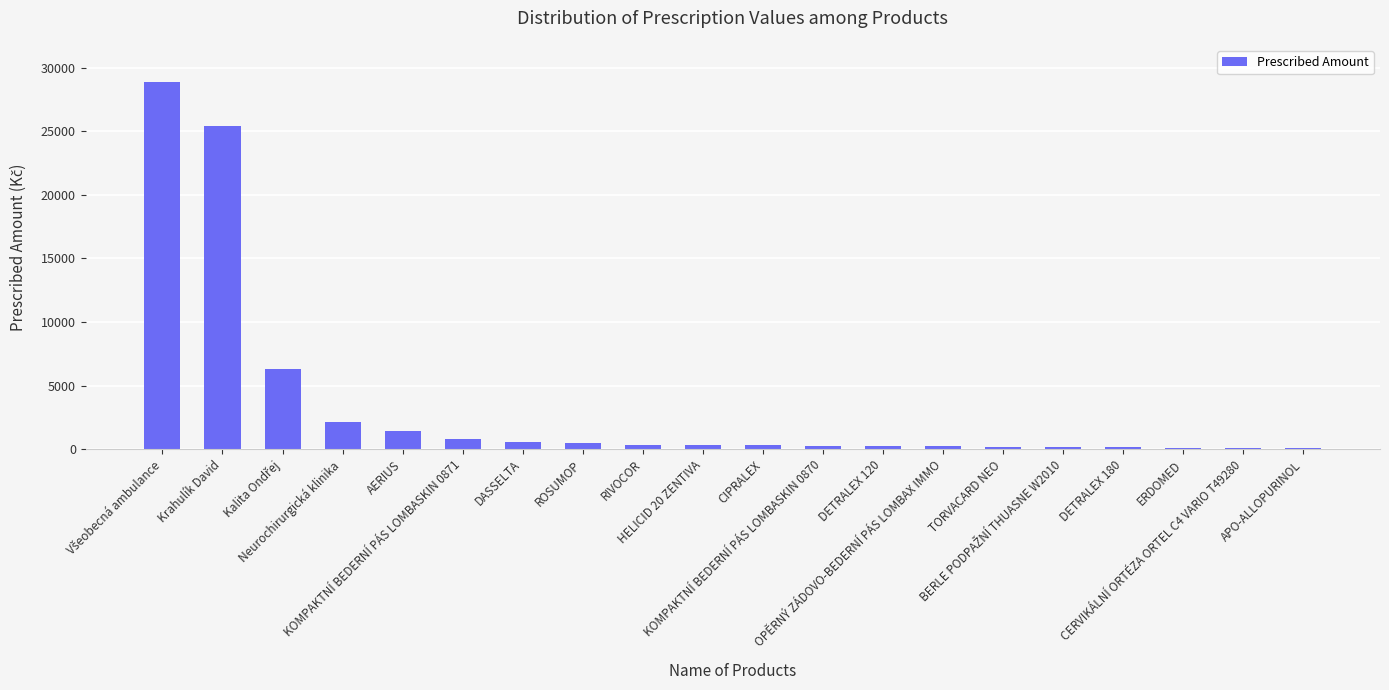

What is the greatest value displayed?

28894.9